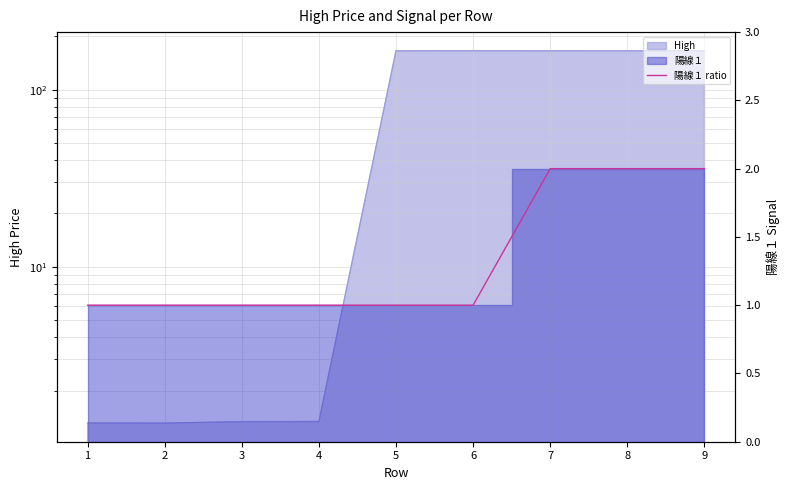

What is the difference between the maximum and minimum values?

1